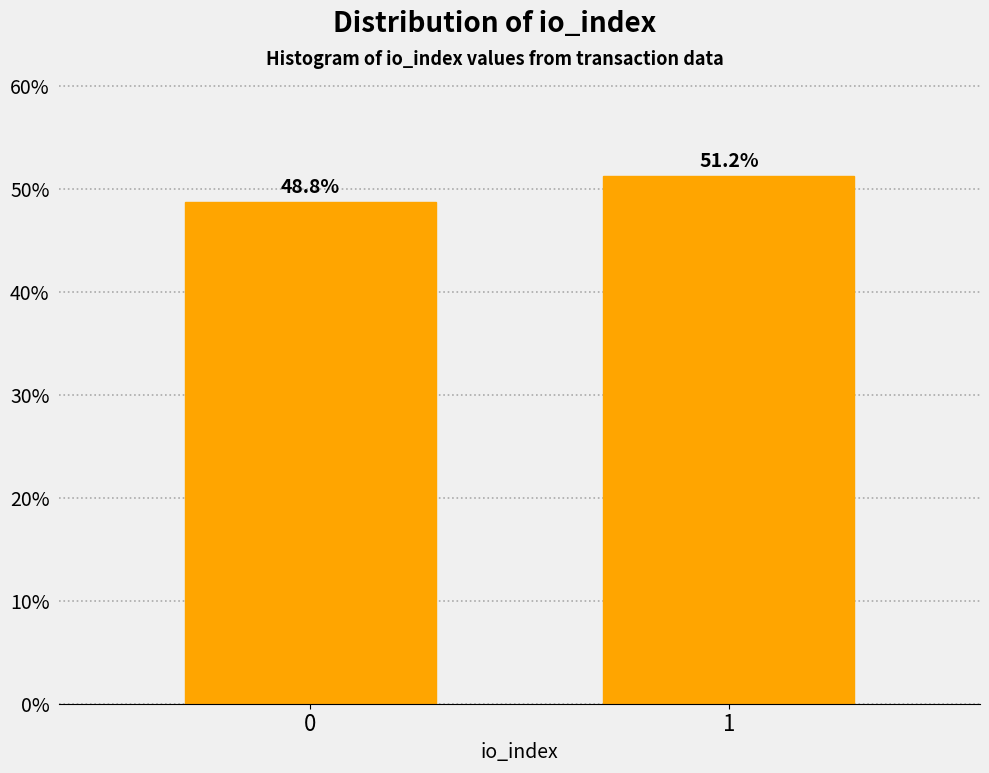

Is it true that the value at 0 is 48.8?

True